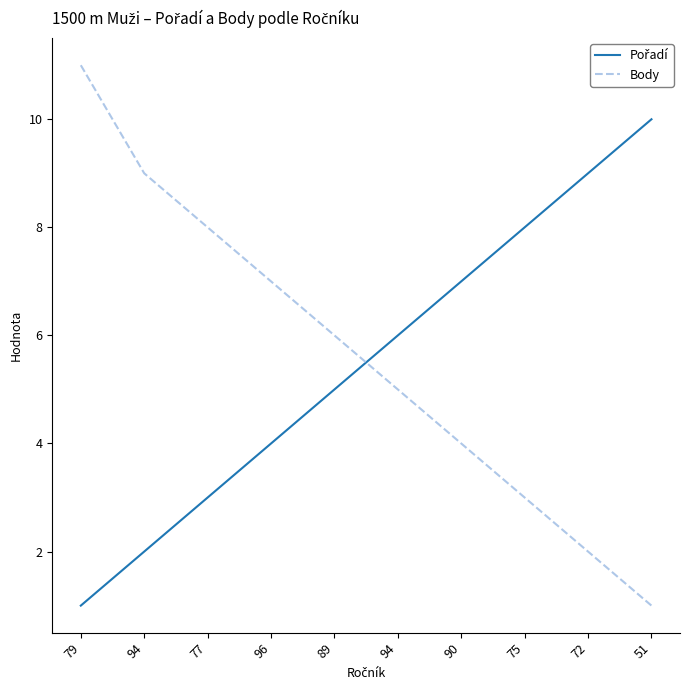

Reading right to left, list all the values displayed in this chart.

Pořadí: 51=10	72=9	75=8	90=7	94=6	89=5	96=4	77=3	94=2	79=1
Body: 51=1	72=2	75=3	90=4	94=5	89=6	96=7	77=8	94=9	79=11